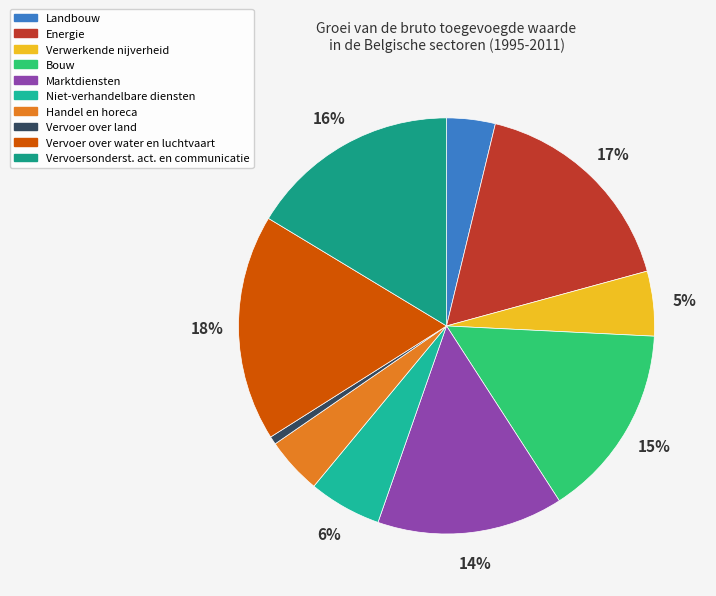

Rank the categories by value from lowest to highest.

Vervoer over land, Landbouw, Handel en horeca, Verwerkende nijverheid, Niet-verhandelbare diensten, Marktdiensten, Bouw, Vervoersonderst. act. en communicatie, Energie, Vervoer over water en luchtvaart